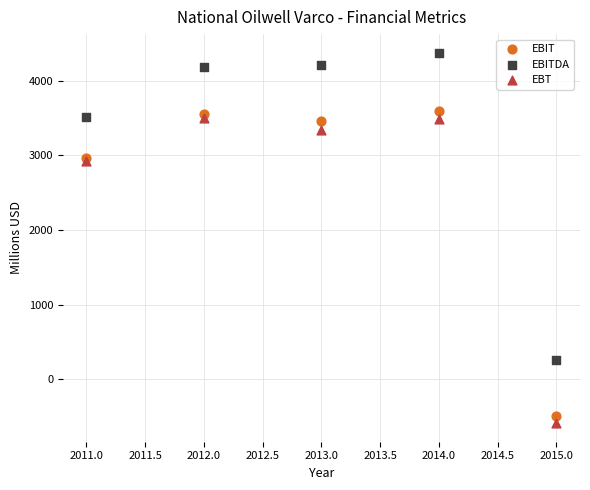

What are all the series names shown in the legend?

EBIT, EBITDA, EBT